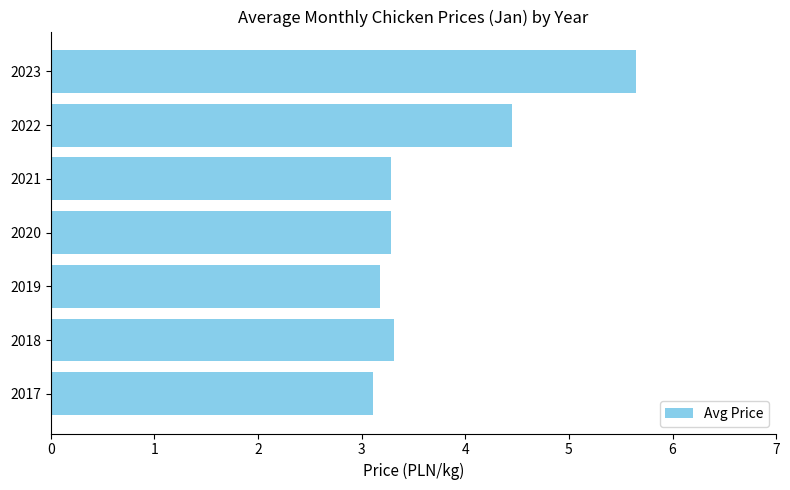

True or false: the data shows 1.3 at 2020.

False